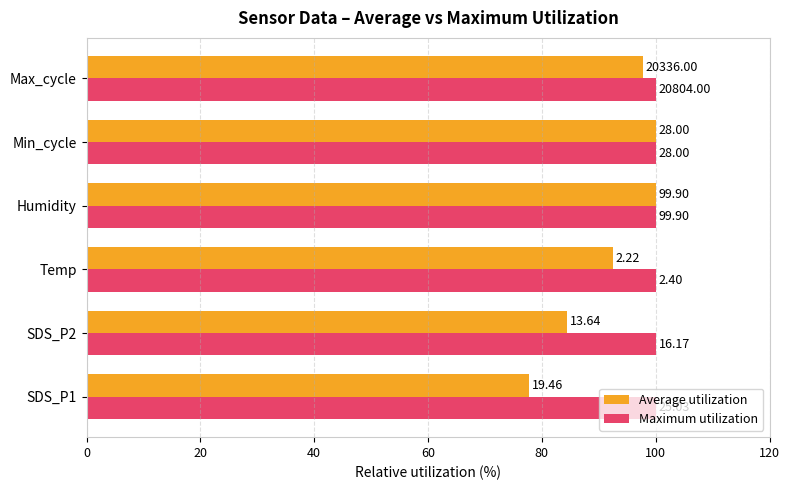

What are all the series names shown in the legend?

Average utilization, Maximum utilization